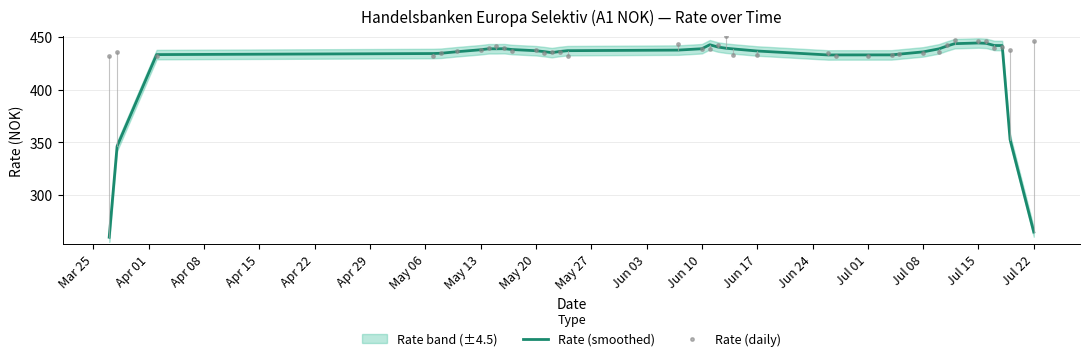

Is the value of Rate (daily) at 31 greater than the value of Rate (smoothed) at 30?

Yes